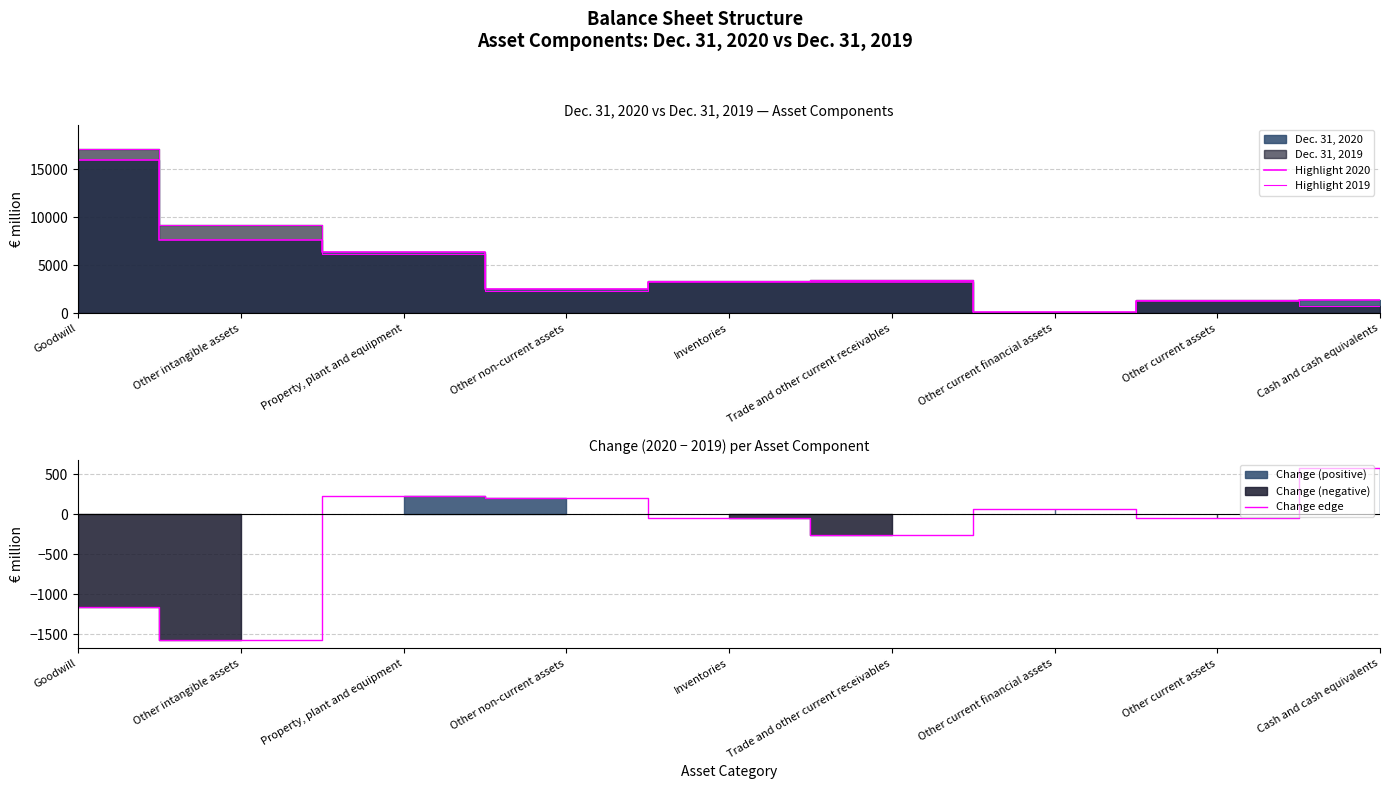

At which label is Highlight 2020 closest to 8042?

Other intangible assets